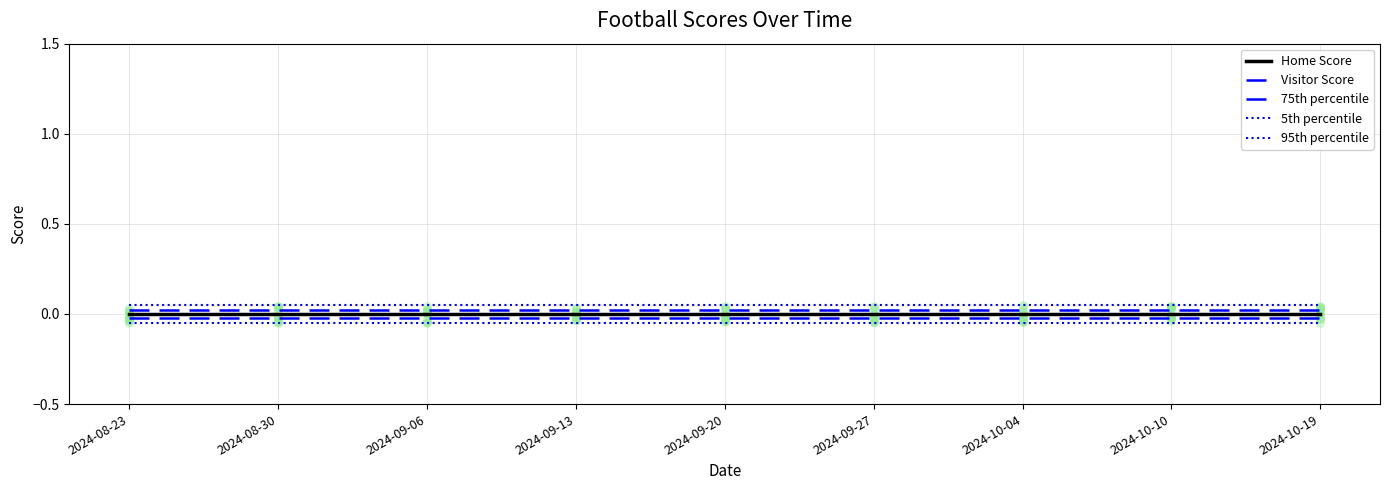

Which series has the largest Y range (max minus min)?

Home Score